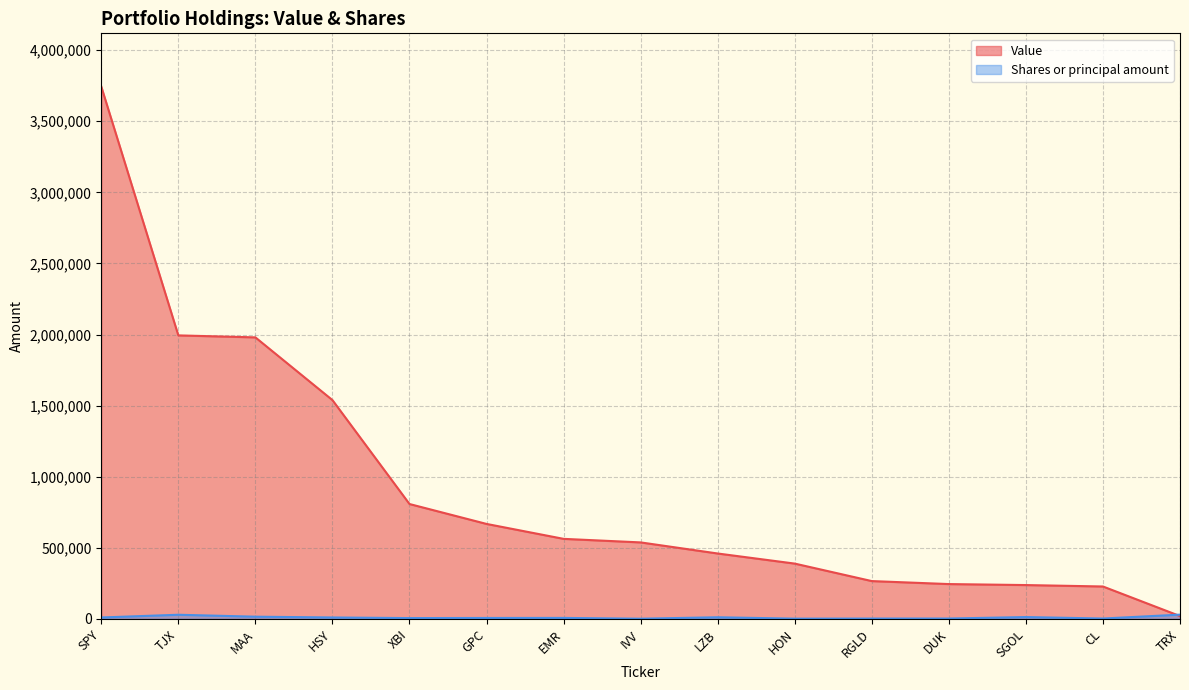

Reading left to right, extract all data points from this chart.

Value: SPY=3744000	TJX=1994000	MAA=1980000	HSY=1539000	XBI=808000	GPC=668000	EMR=563000	IVV=538000	LZB=460000	HON=389000	RGLD=266000	DUK=245000	SGOL=238000	CL=228000	TRX=20000
Shares or principal amount: SPY=10015	TJX=29200	MAA=15625	HSY=10100	XBI=5740	GPC=6650	EMR=7000	IVV=1434	LZB=11544	HON=1830	RGLD=2500	DUK=2681	SGOL=13000	CL=2670	TRX=30000